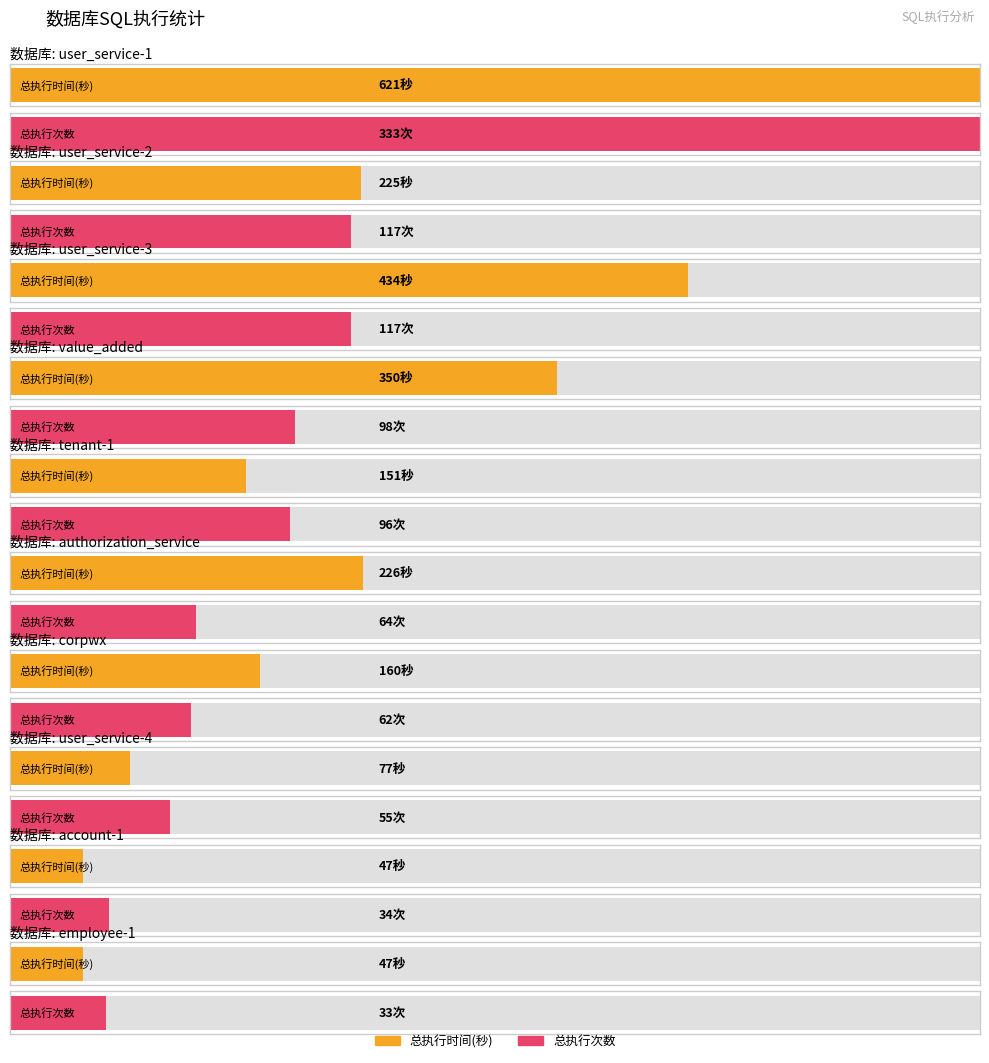

Which category has the highest value across all series?

user_service-1